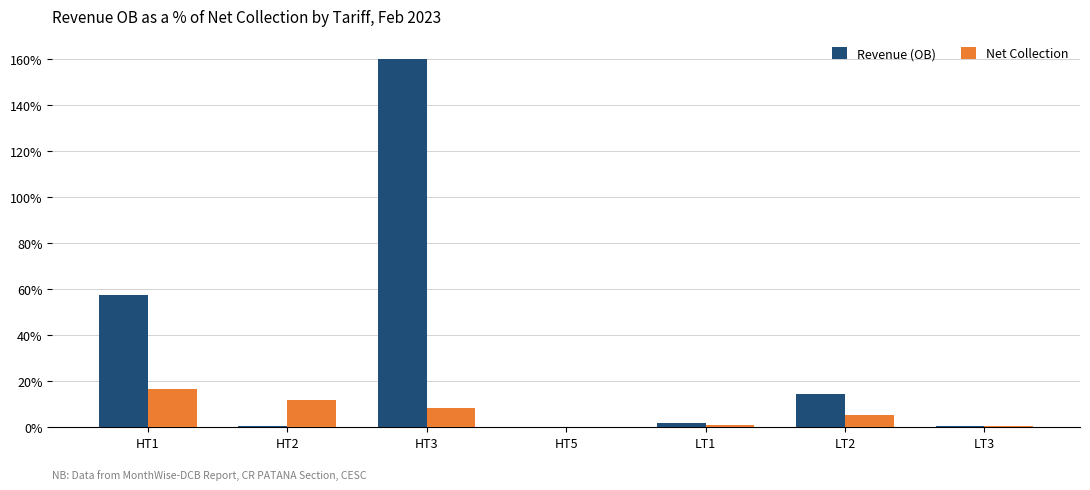

Are the bars grouped side by side (vs. stacked)?

Yes